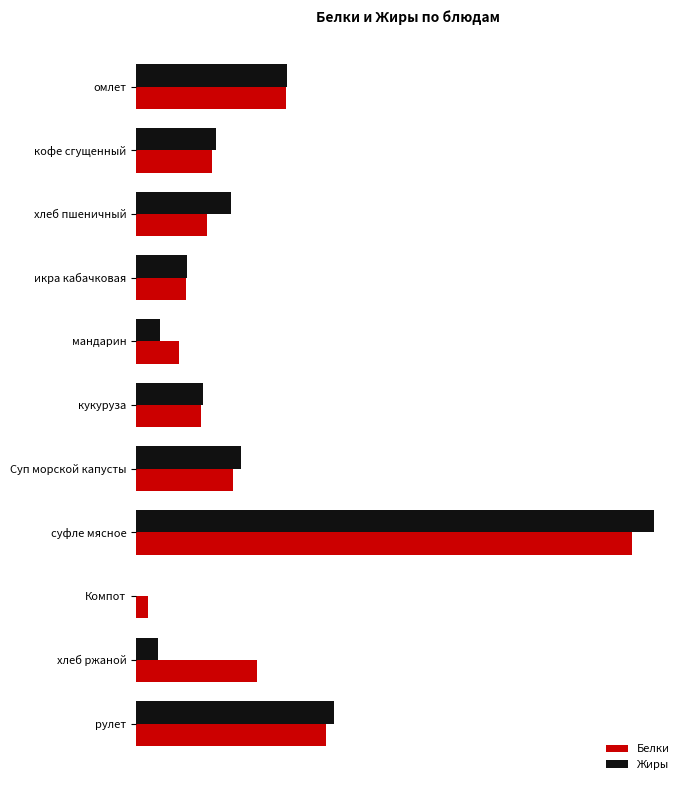

How many categories are shown in the chart?

11